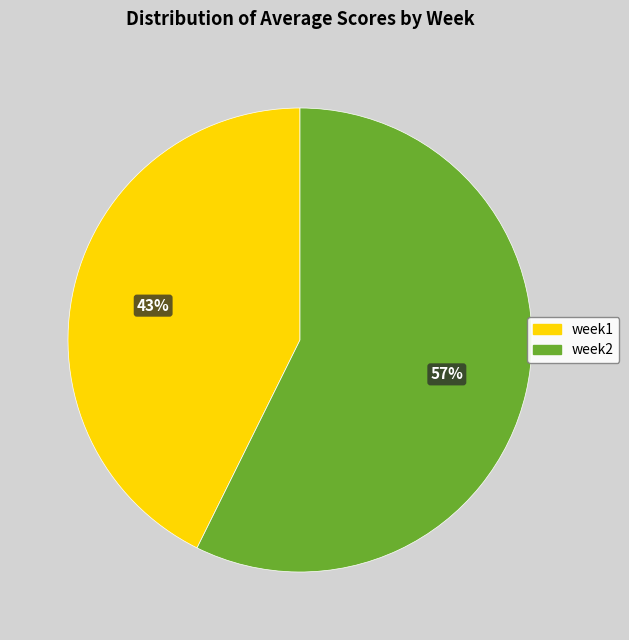

To the nearest percent, what is the combined percentage of week1 and week2?

100%